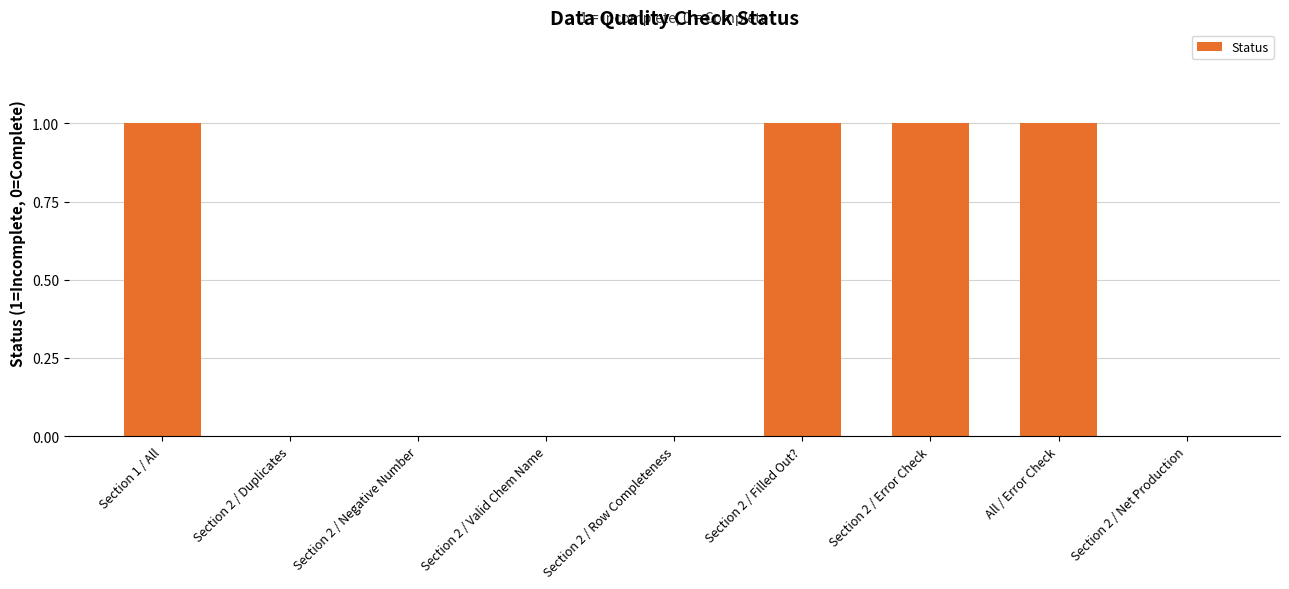

What is the ratio of the value at Section 2 / Error Check to the value at Section 1 / All?

1.0